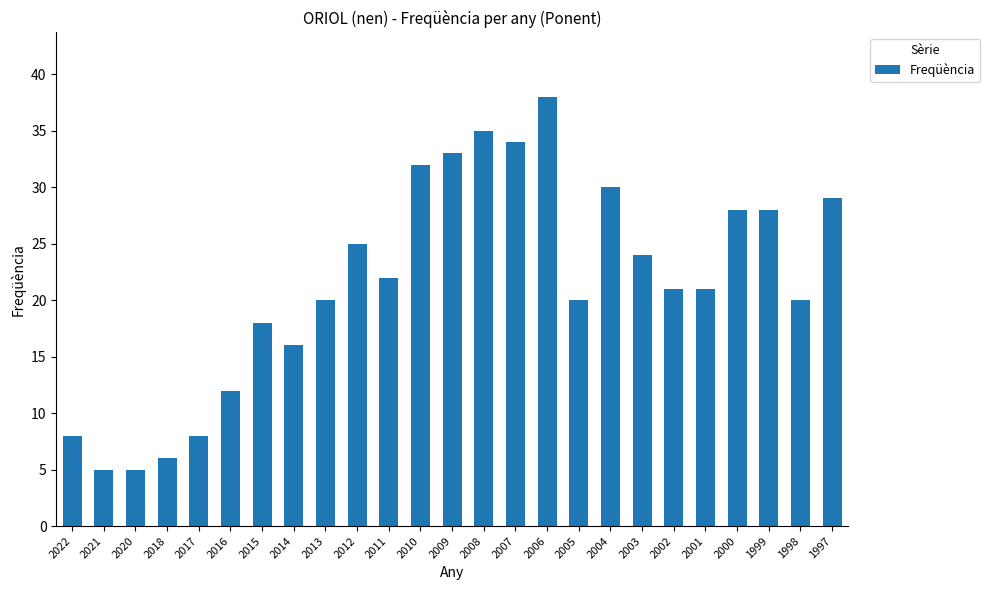

What is the ratio of the value at 2021 to the value at 2003?

0.2